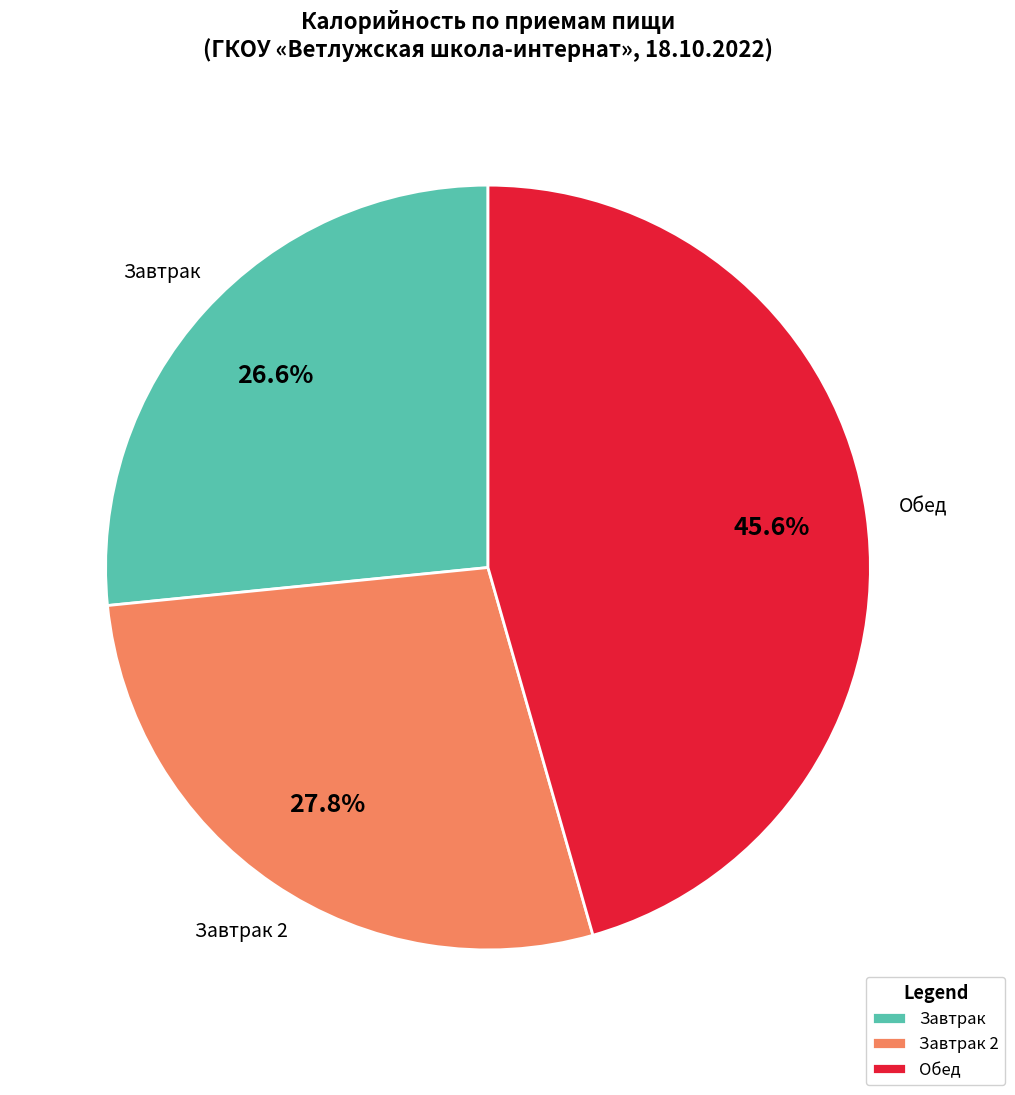

What is the total percentage of Обед and Завтрак?

72.2%